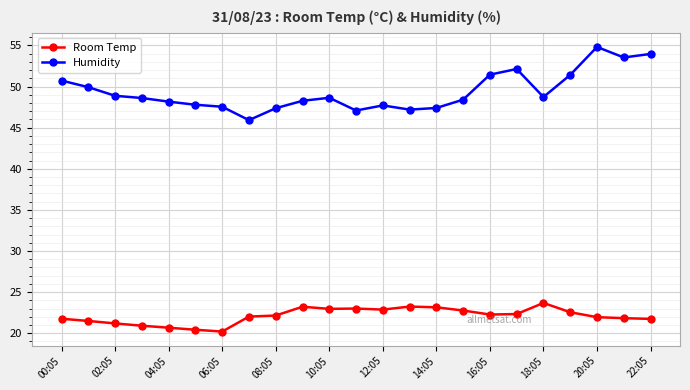

What are all the series names shown in the legend?

Room Temp, Humidity